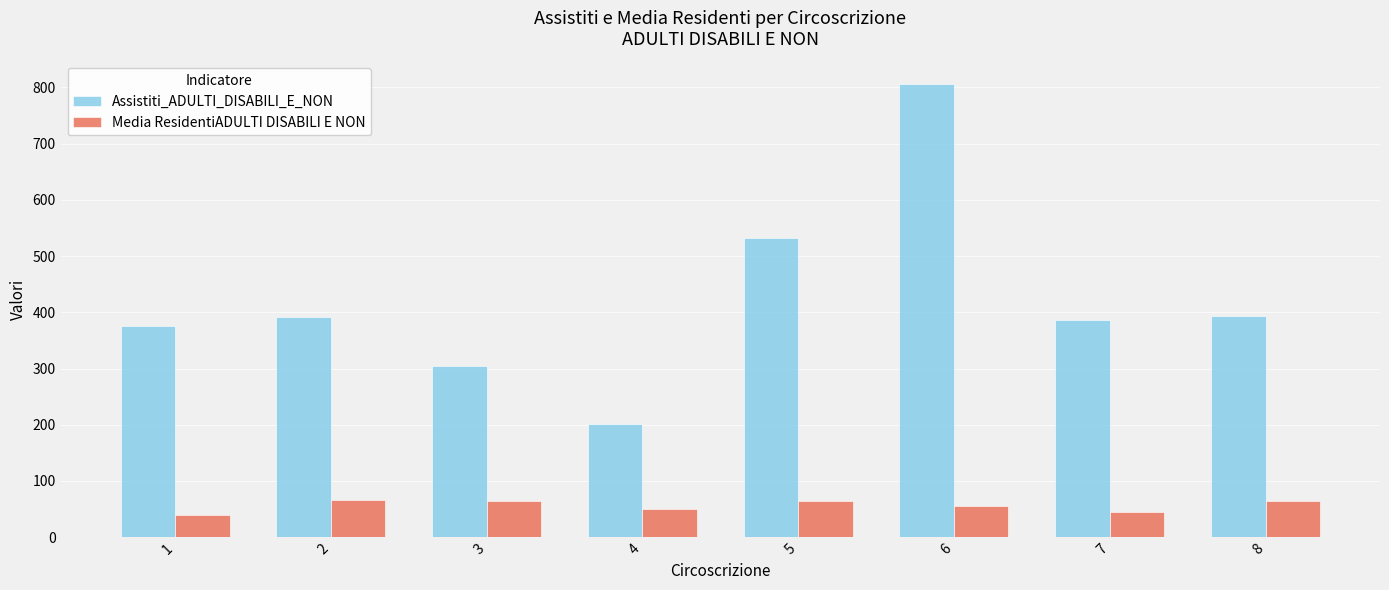

What is the minimum value shown in the chart?

39.2